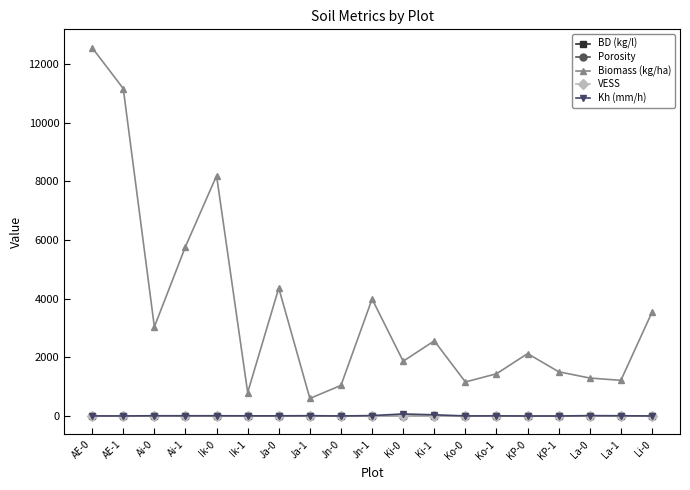

At which category does the chart reach its peak across all series?

AE-0